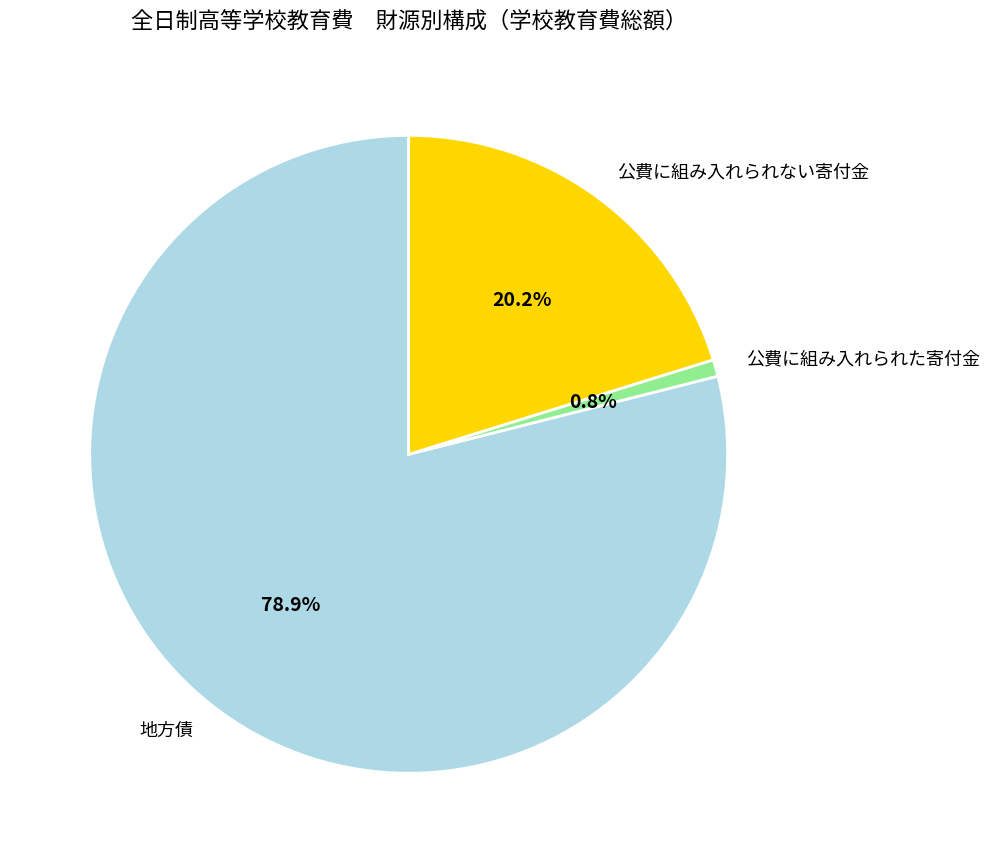

How many slices are in this pie chart?

3